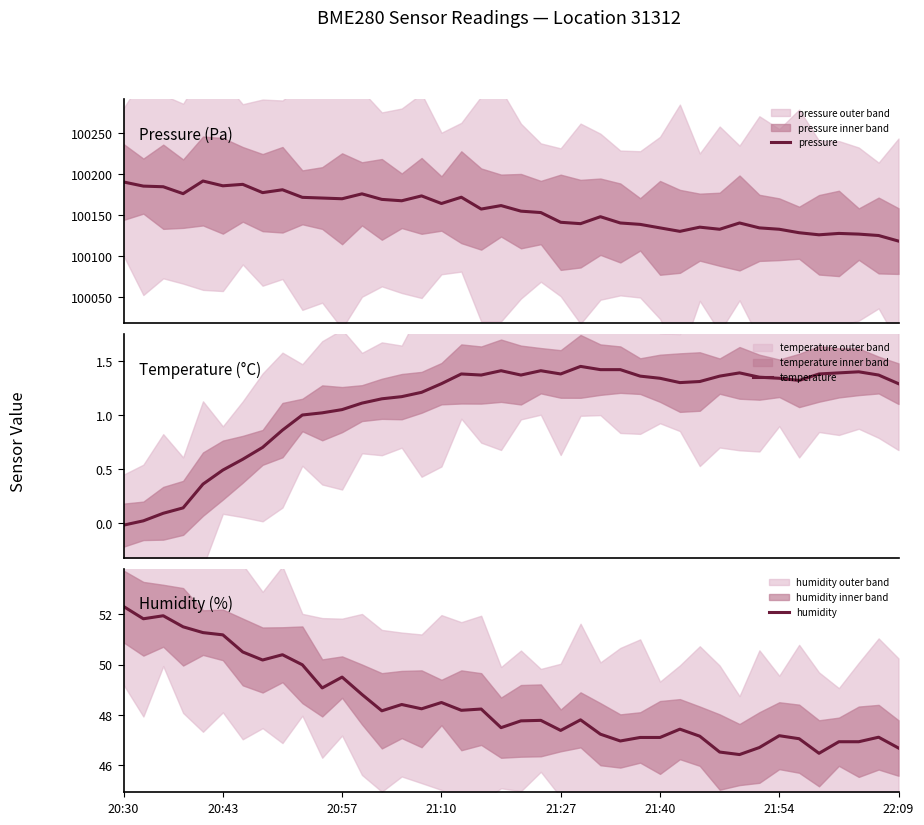

What is the total value across all series at 30?

100180.5